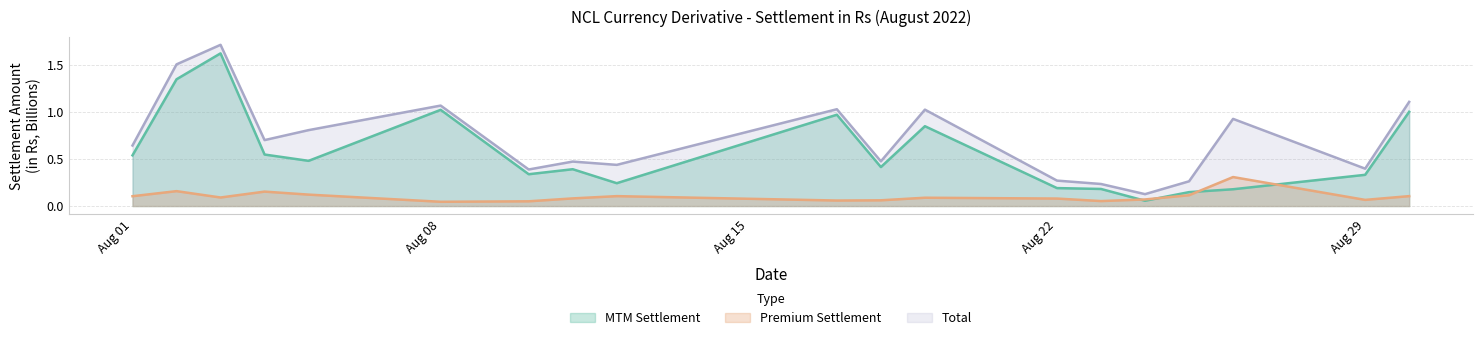

True or false: MTM Settlement and Total intersect in this chart.

False